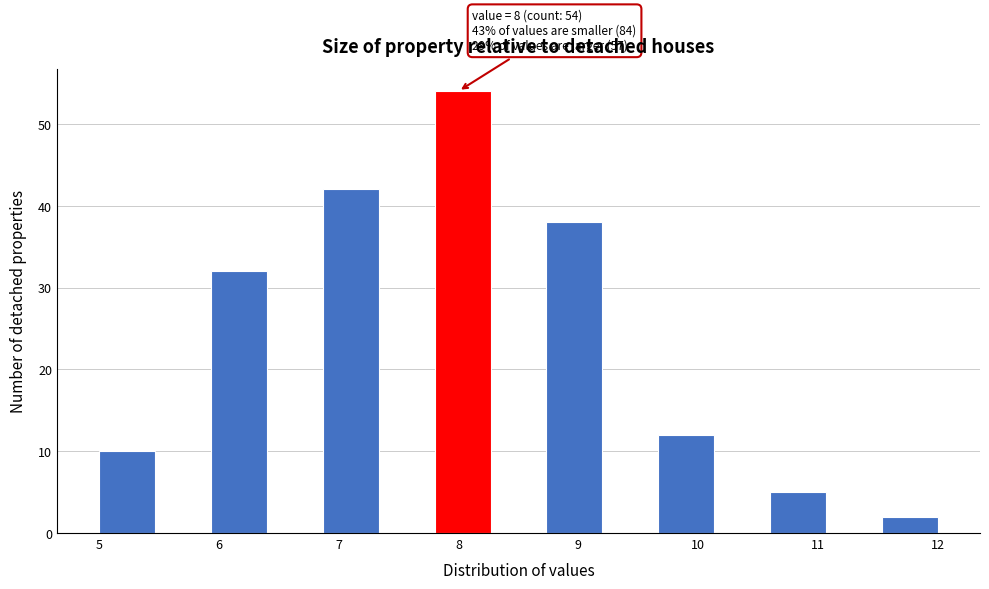

Over which range of the x-axis is the bar tallest?

7.8 to 8.3